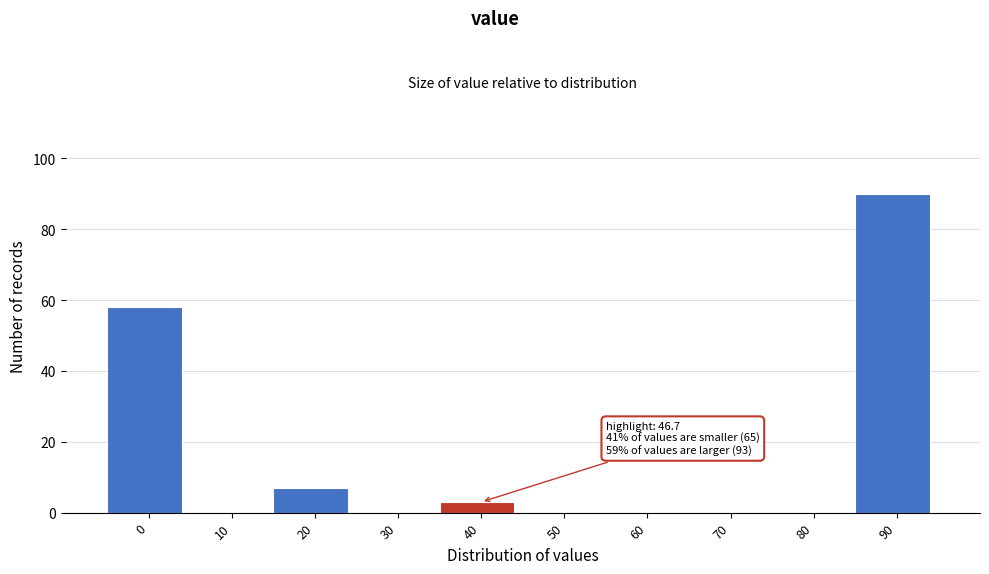

Reading right to left, extract all data points from this chart.

90=90	80=0	70=0	60=0	50=0	40=3	30=0	20=7	10=0	0=58